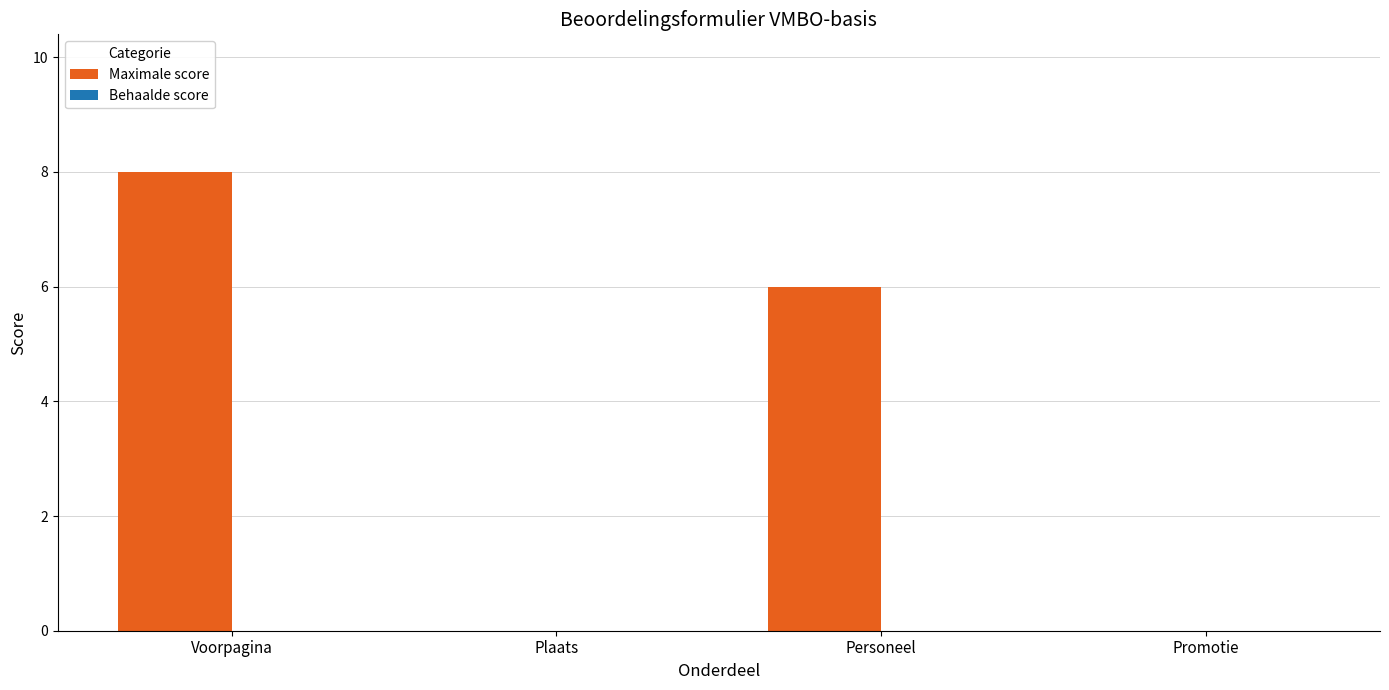

Count the number of data series in this chart.

1